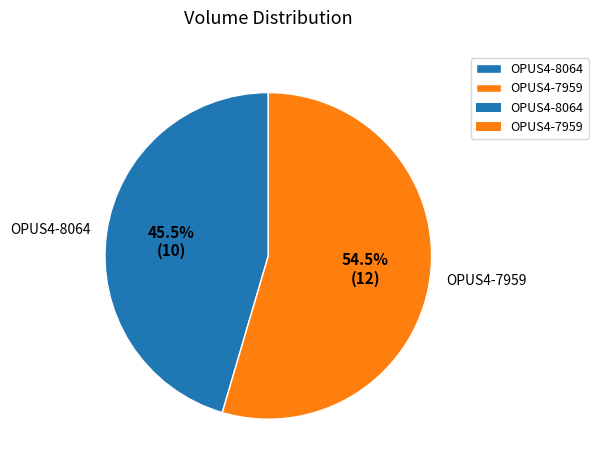

To the nearest percent, what is the combined percentage of OPUS4-8064 and OPUS4-7959?

100%